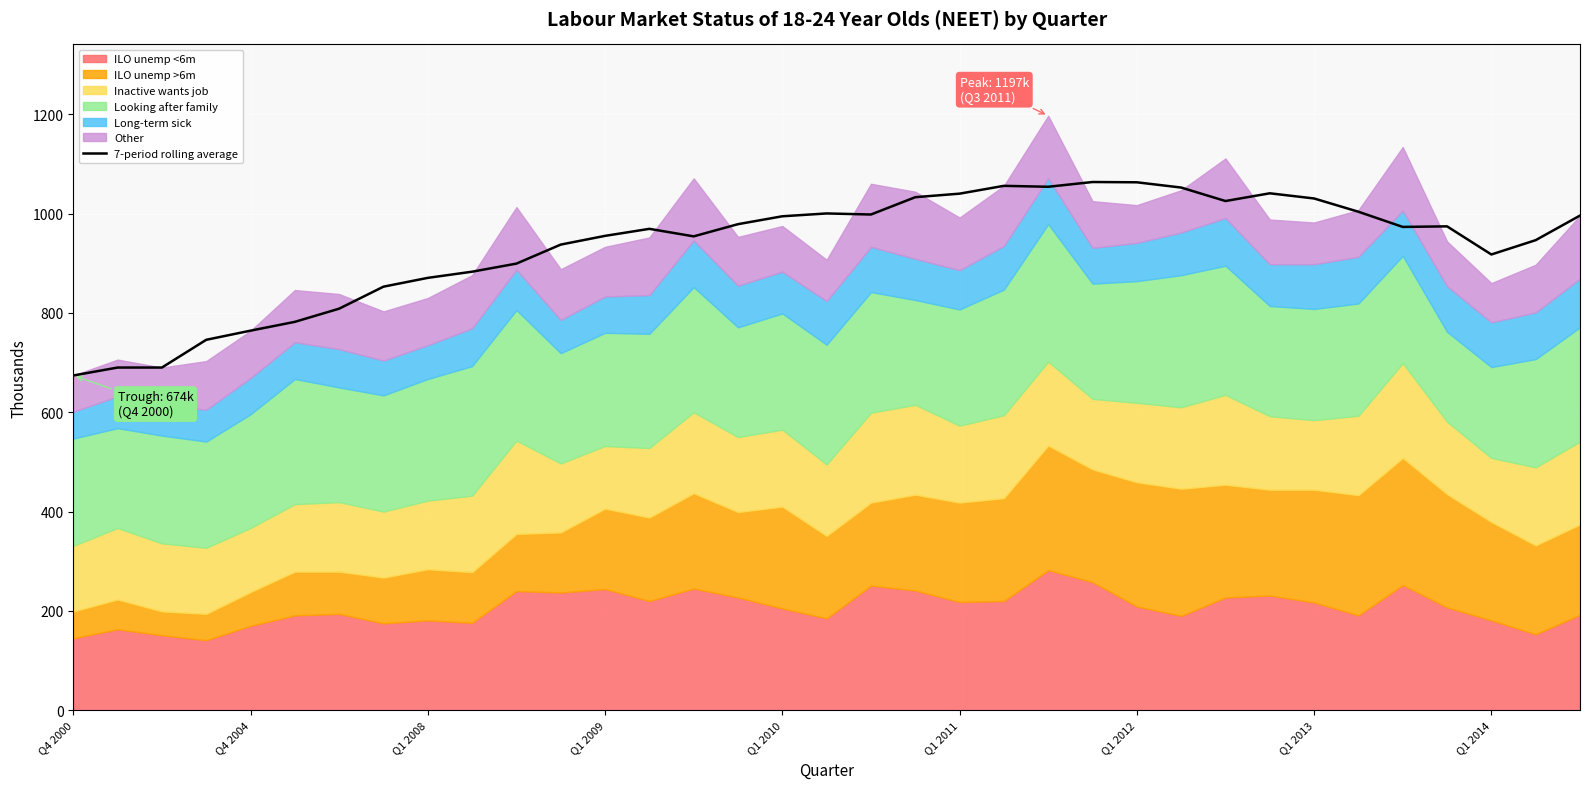

The value at 18 is 1381.1. True or false?

False